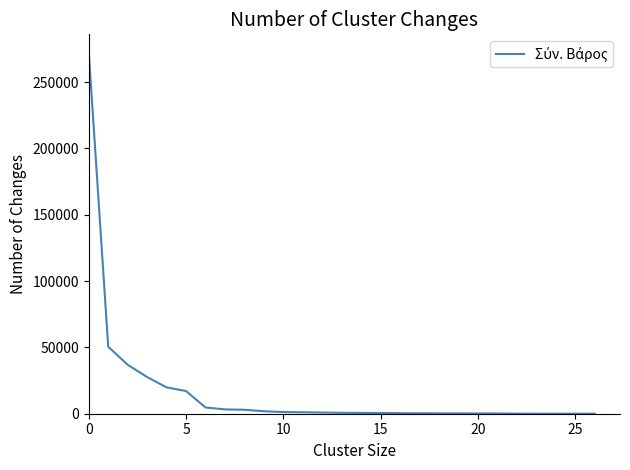

What is the greatest value displayed?

272423.4